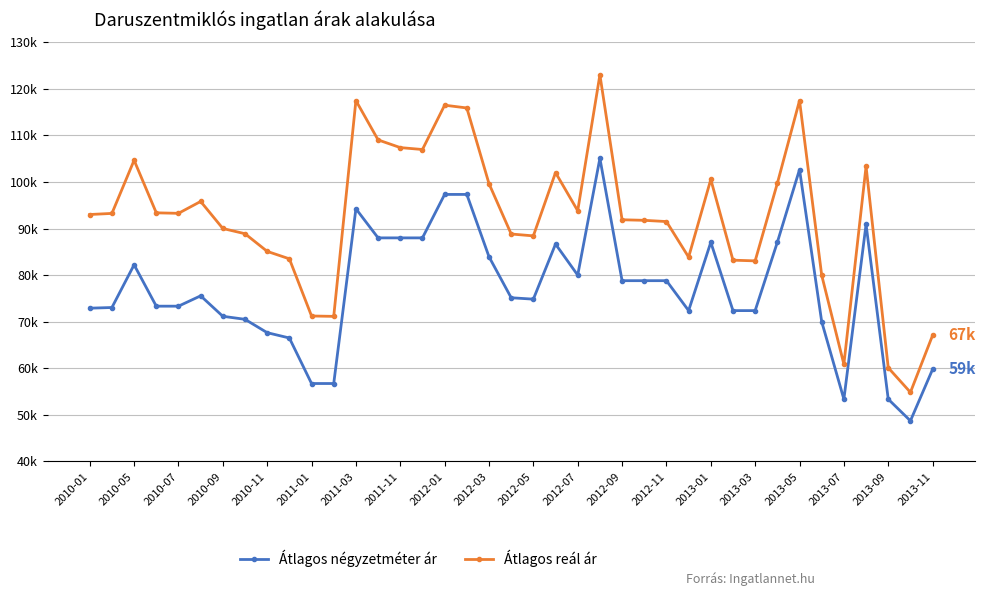

True or false: Átlagos négyzetméter ár has more than 1 interior local peaks.

True